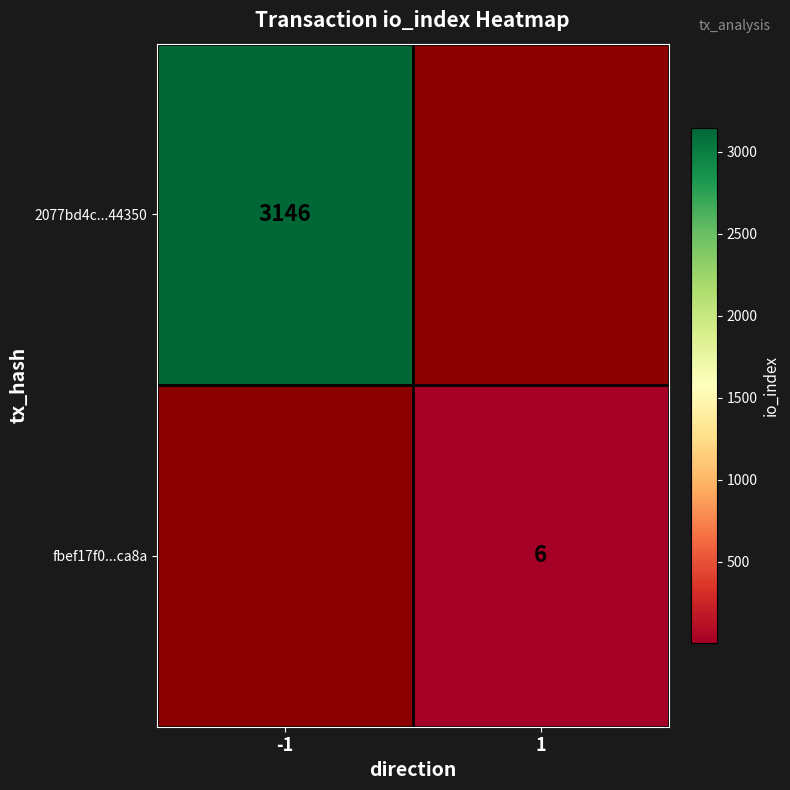

The fbef17f0...ca8a series shows 6 at 1. True or false?

True